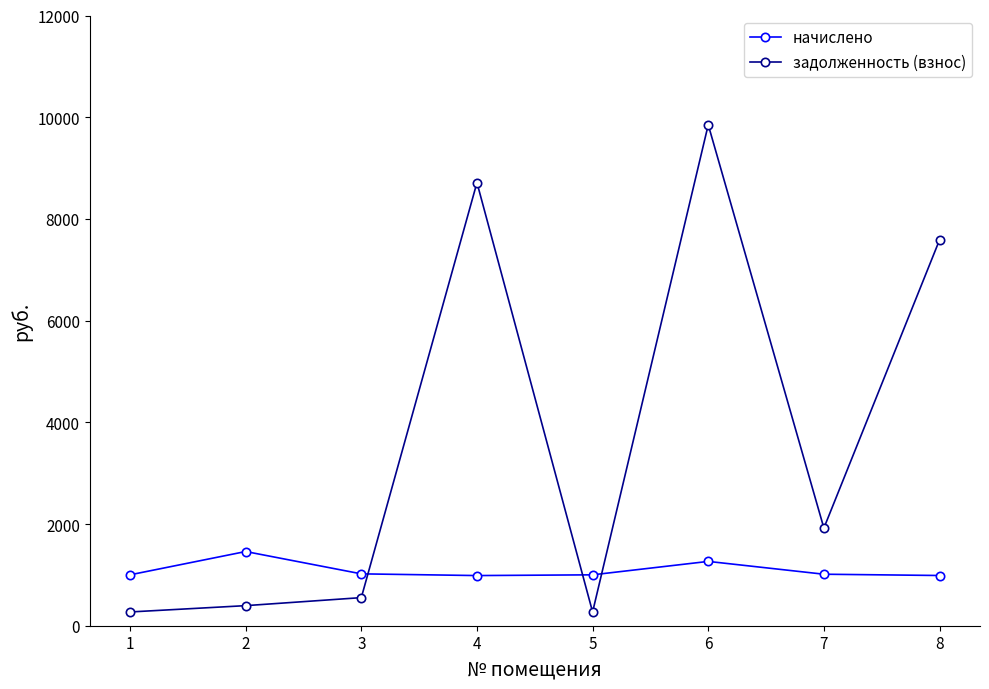

What is the difference between the maximum and minimum values in the задолженность (взнос) series?

9580.3